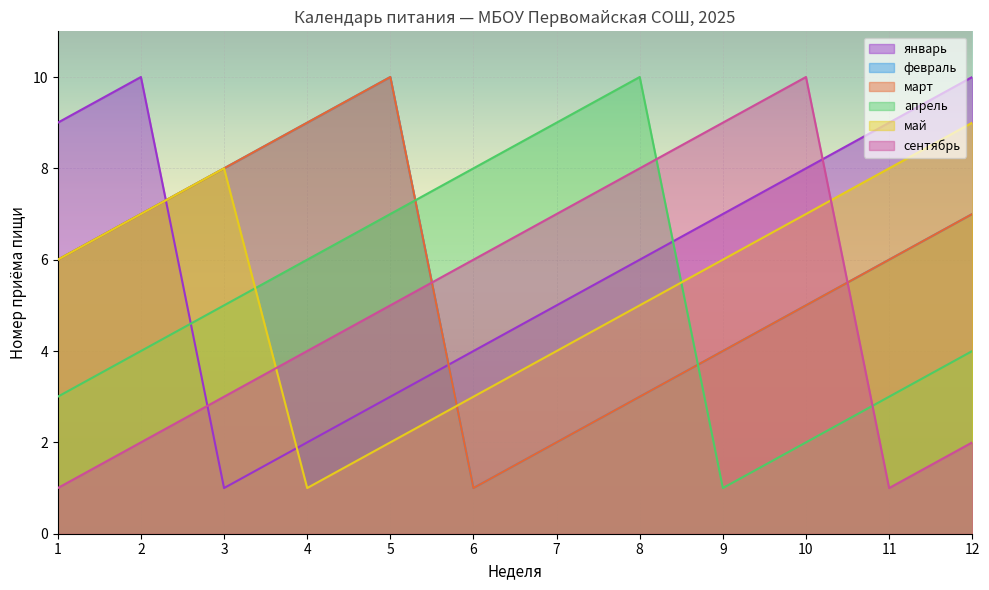

What is the value of the март point at the 6th from the left?

1